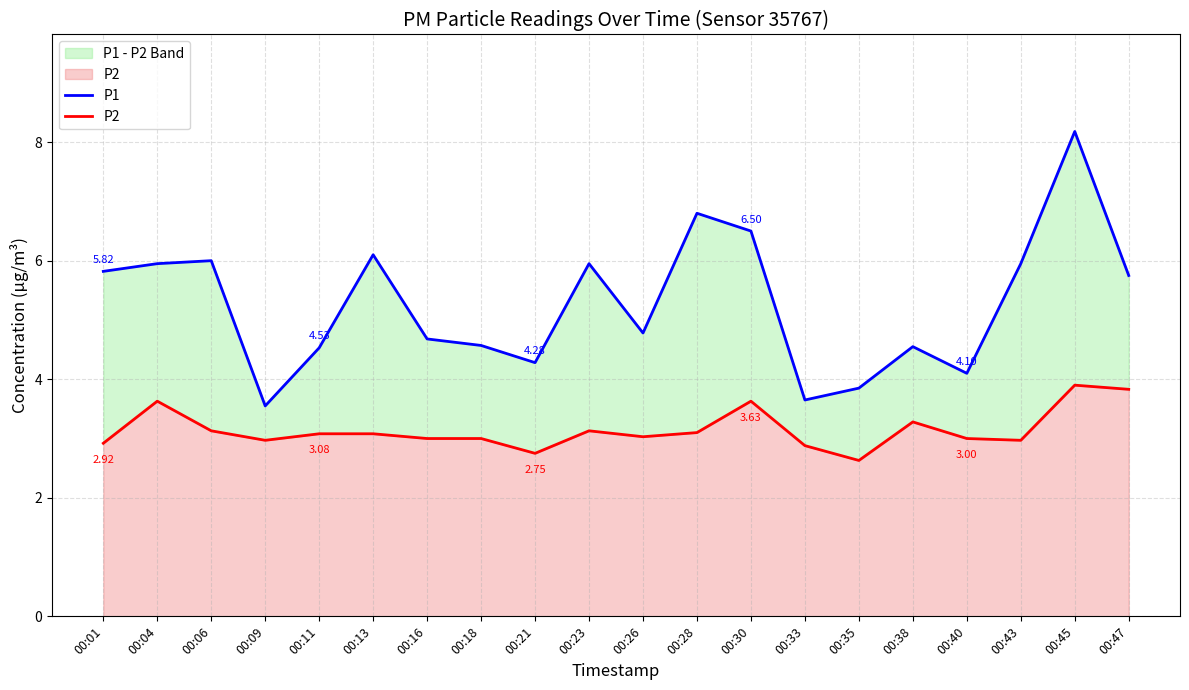

How many values in the P2 series are below 3?

6